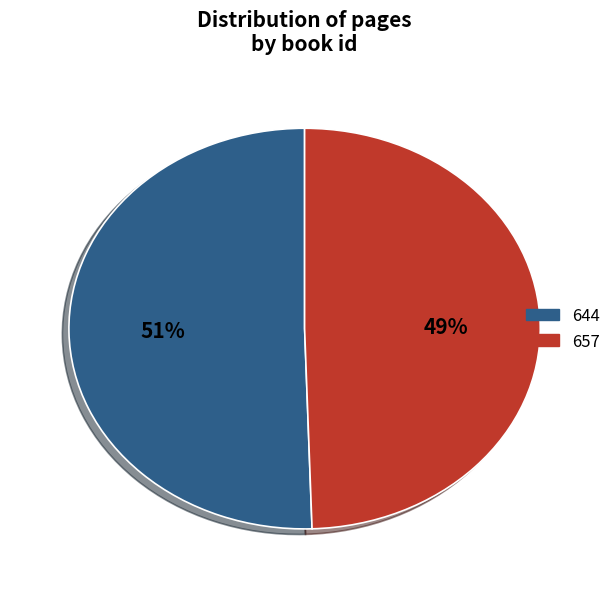

Do 644 and 657 together represent more than half of the pie?

Yes